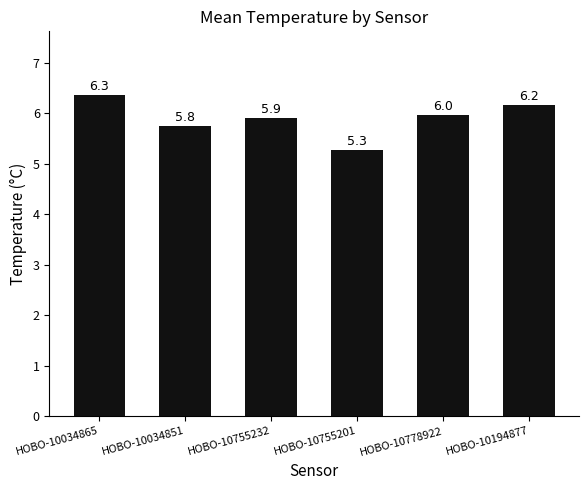

What is the label of the 6th bar from the right?

HOBO-10034865